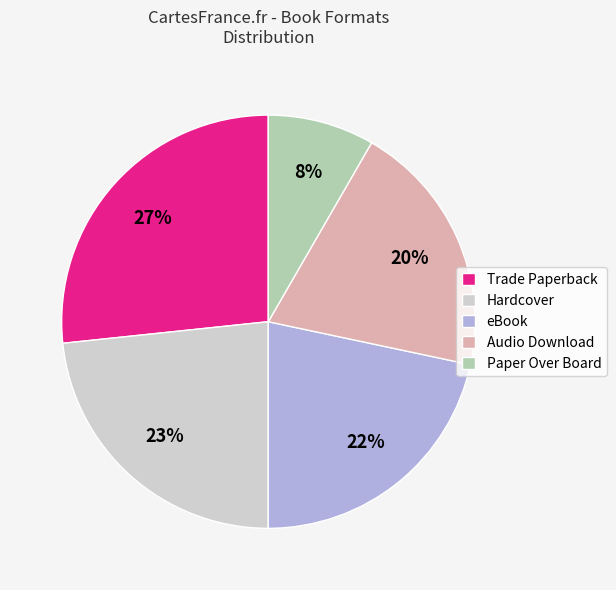

True or false: Hardcover accounts for 11% of the total.

False